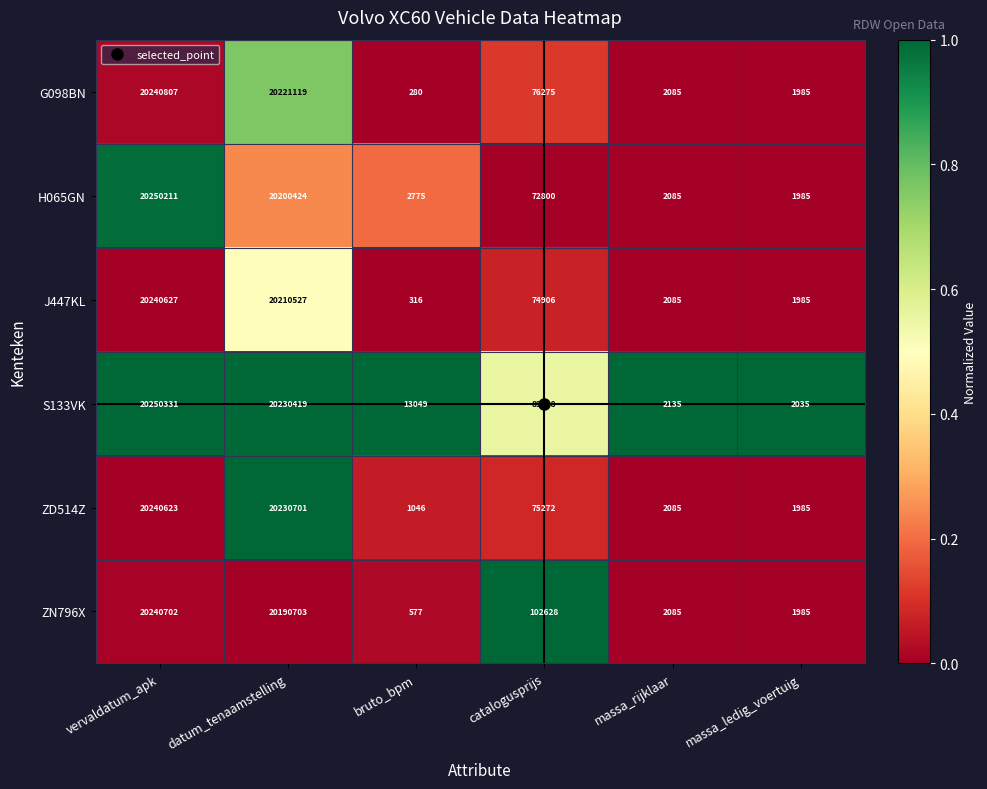

At which label does G098BN first exceed 76275?

vervaldatum_apk